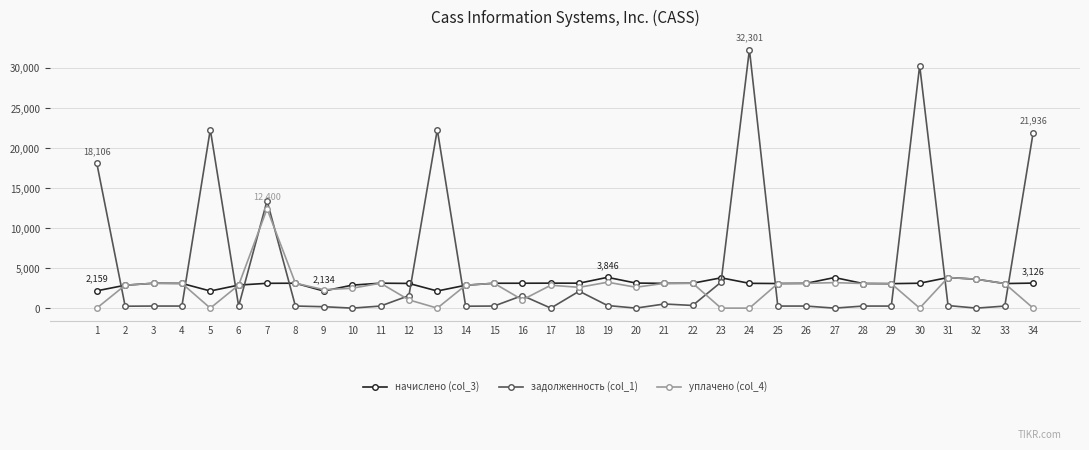

How many lines are shown in the chart?

3